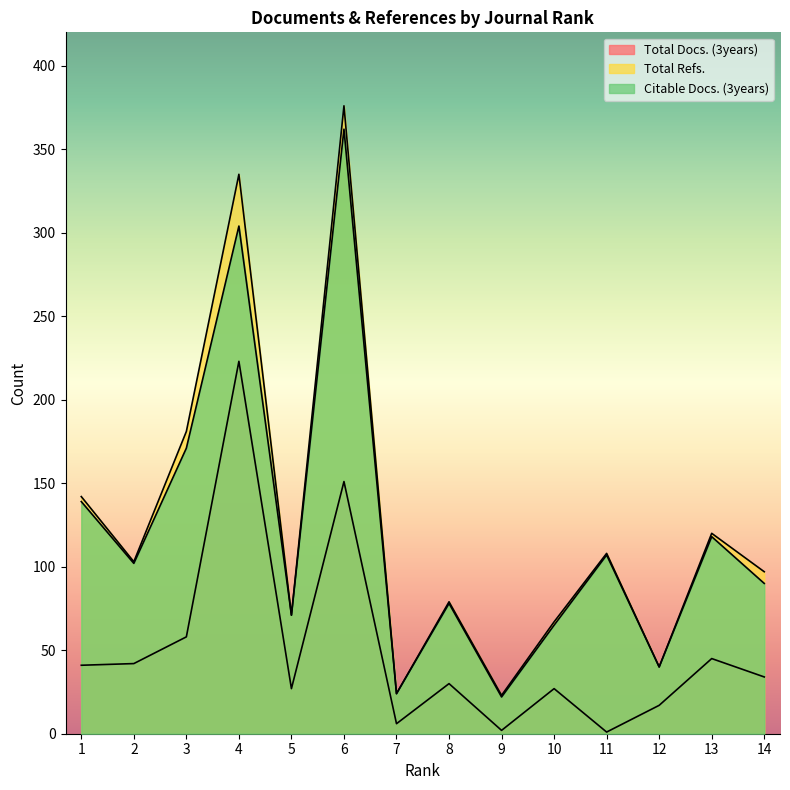

What are all the series names shown in the legend?

Total Docs. (3years), Total Refs., Citable Docs. (3years)